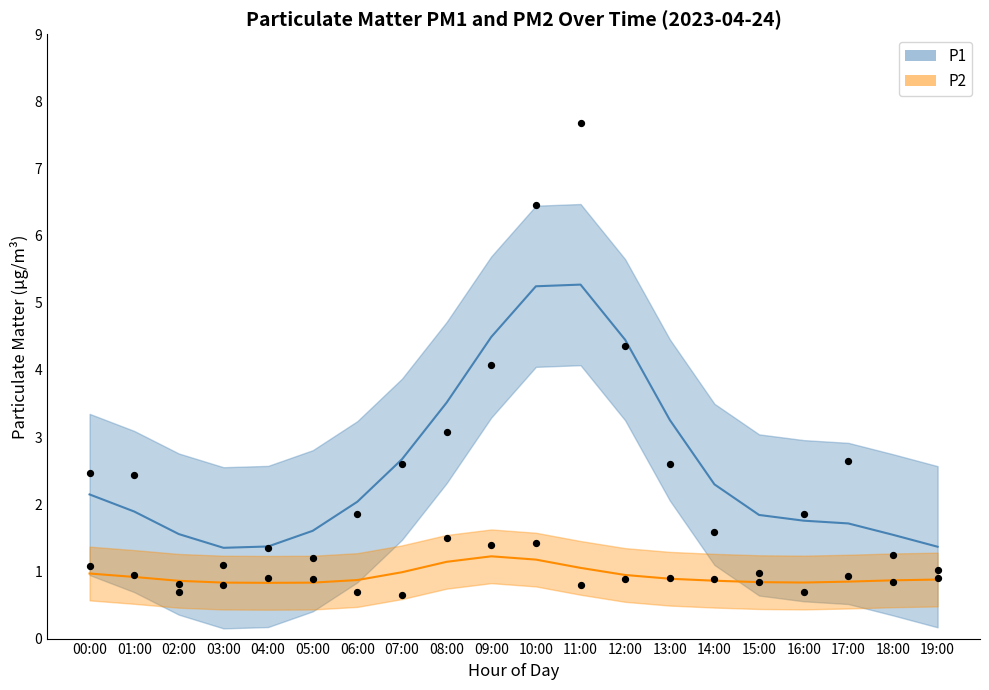

Is the value of P2 at 09:00 greater than the value of P1 at 09:00?

No